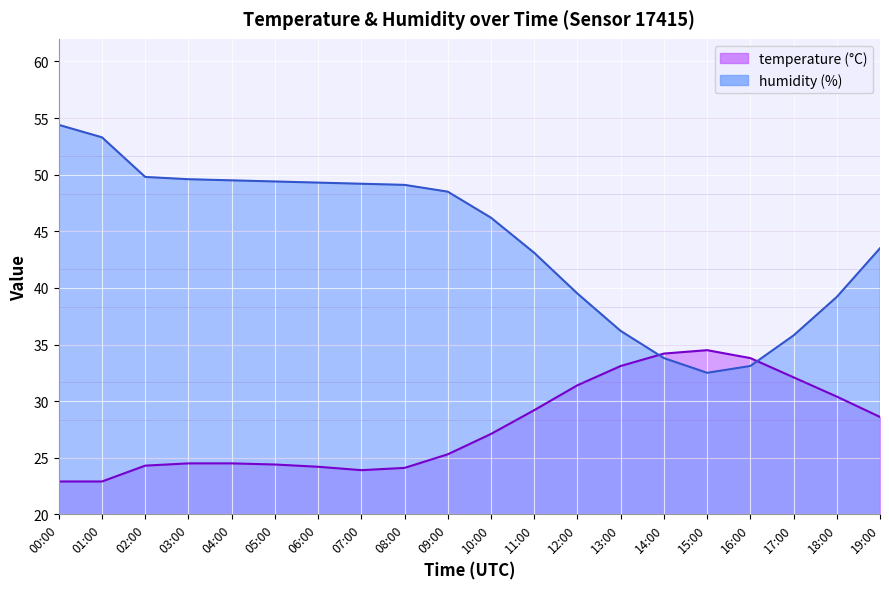

At 16:00, list the series in order from largest to smallest.

temperature, humidity